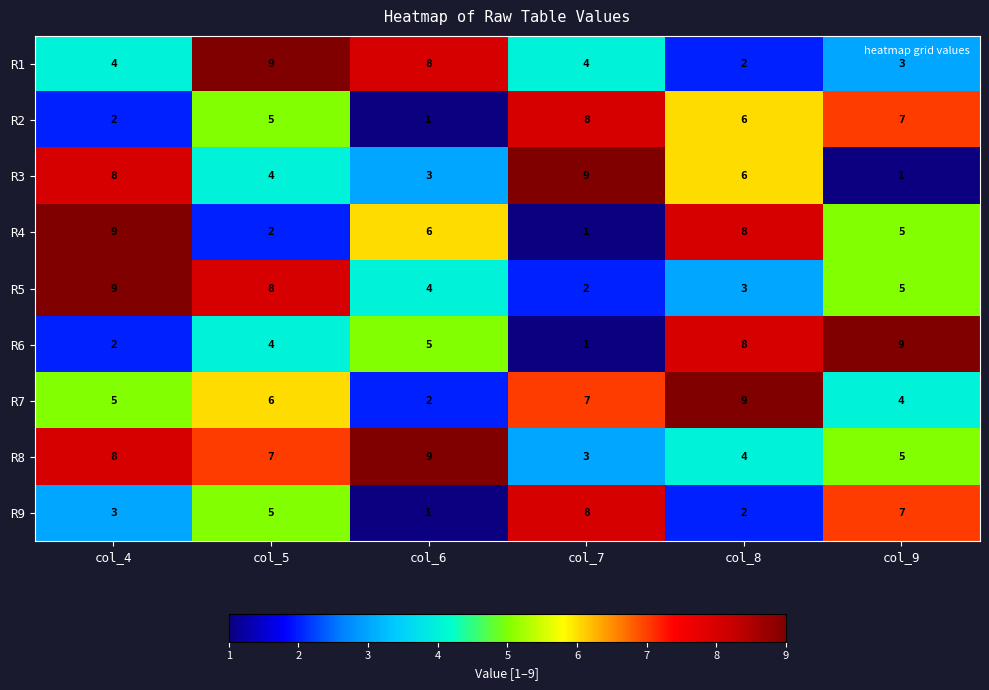

What is the spread (max minus min) of values at col_4?

7